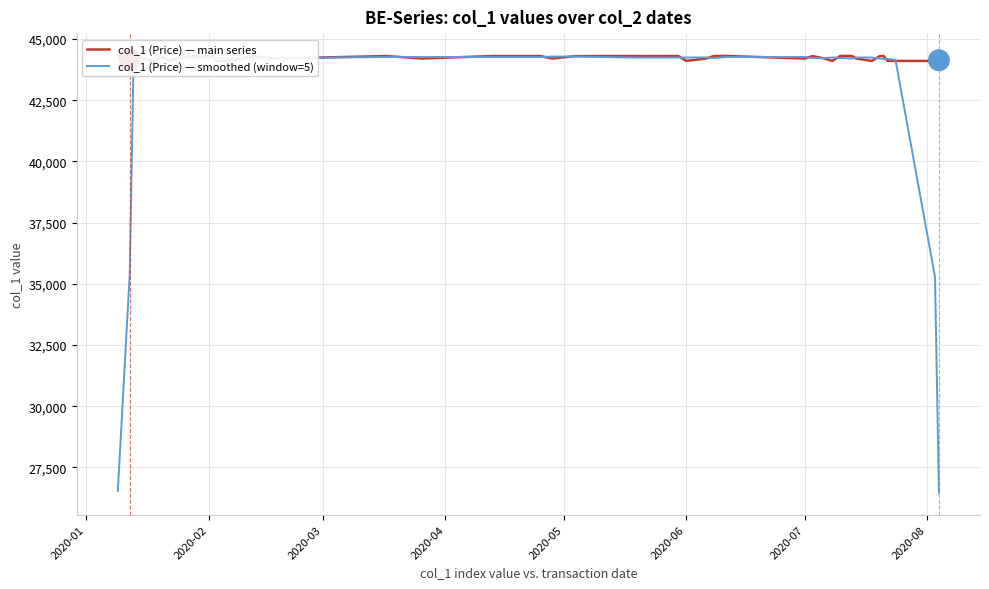

What is the difference between the maximum and minimum values in the col_1 (Price) — smoothed (window=5) series?

17820.4